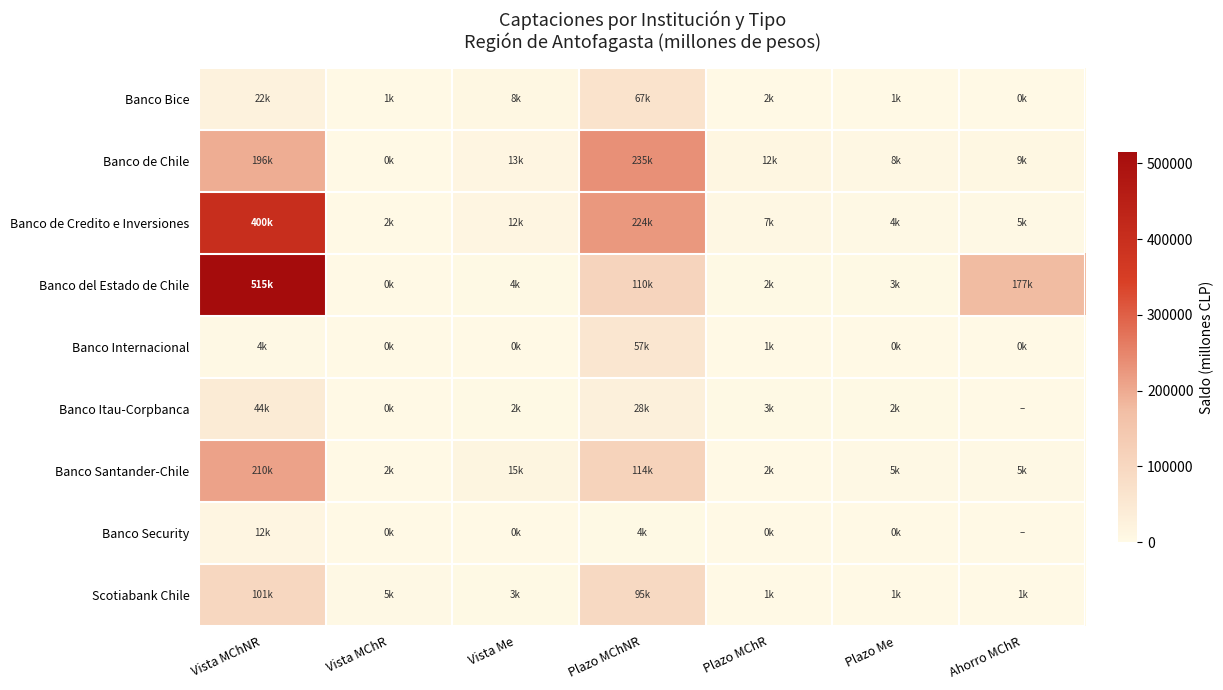

Which has a higher value, Plazo Me or Vista MChNR?

Vista MChNR